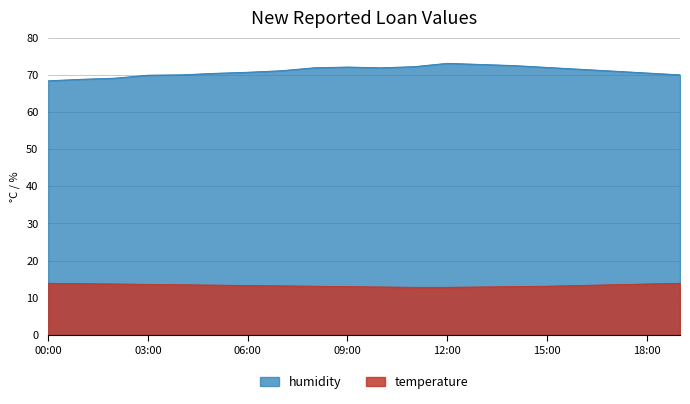

Rank the series by their maximum value, from lowest to highest.

temperature, humidity